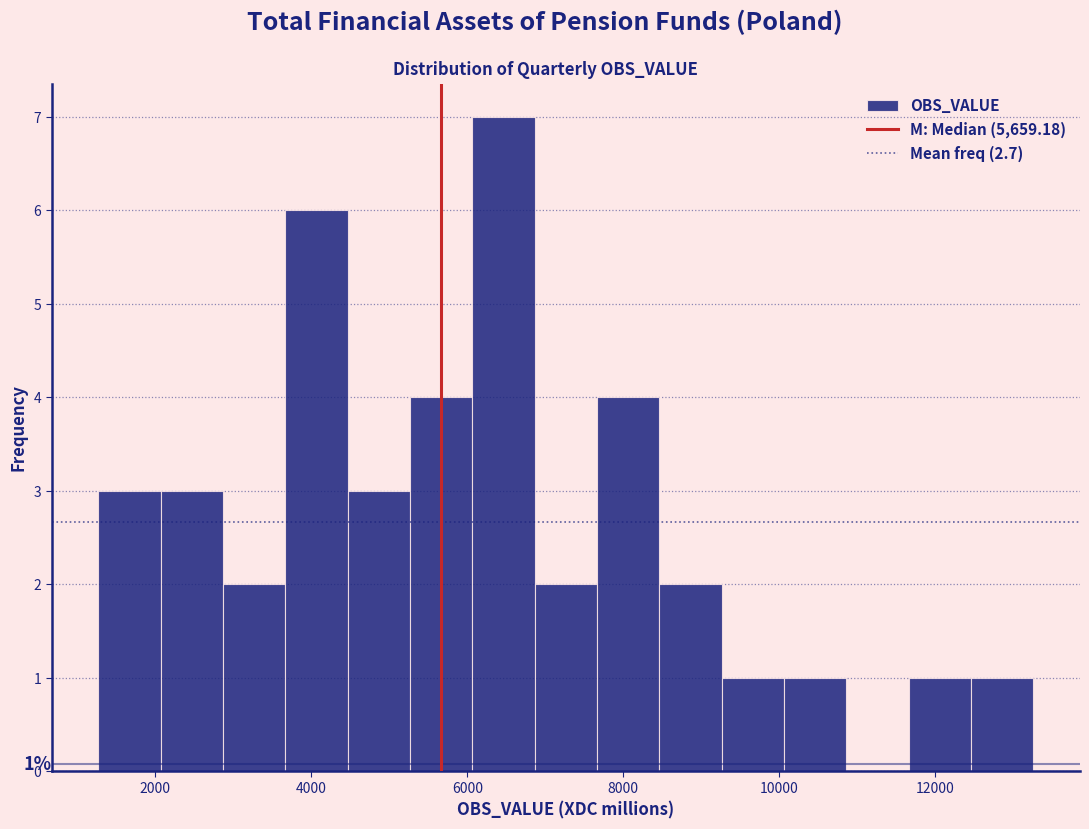

Around what value on the x-axis is the tallest bar? Give the approximate position of its centre, as read against the axis.

6400